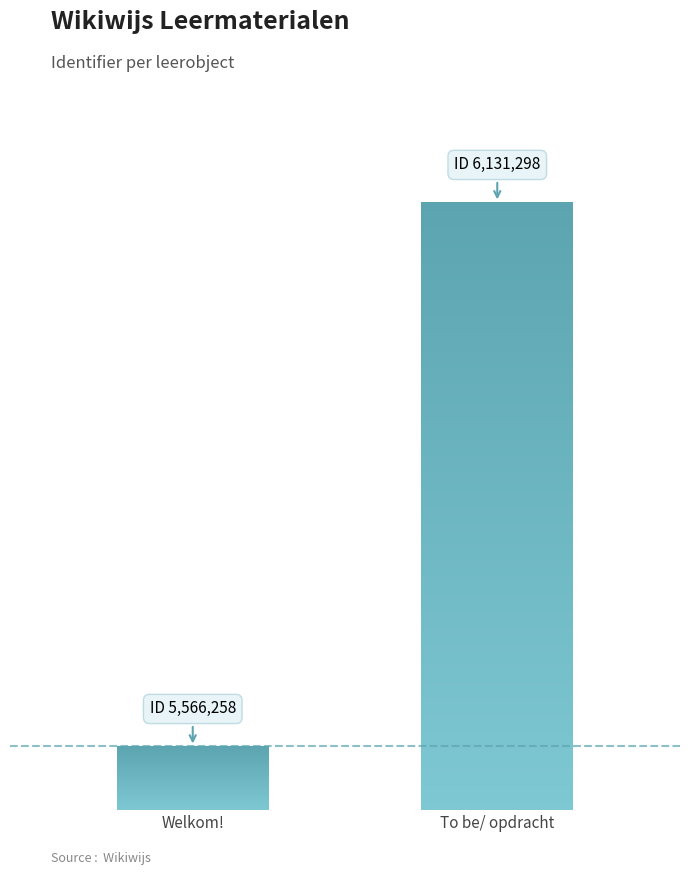

What is the difference between the maximum and minimum values?

565040